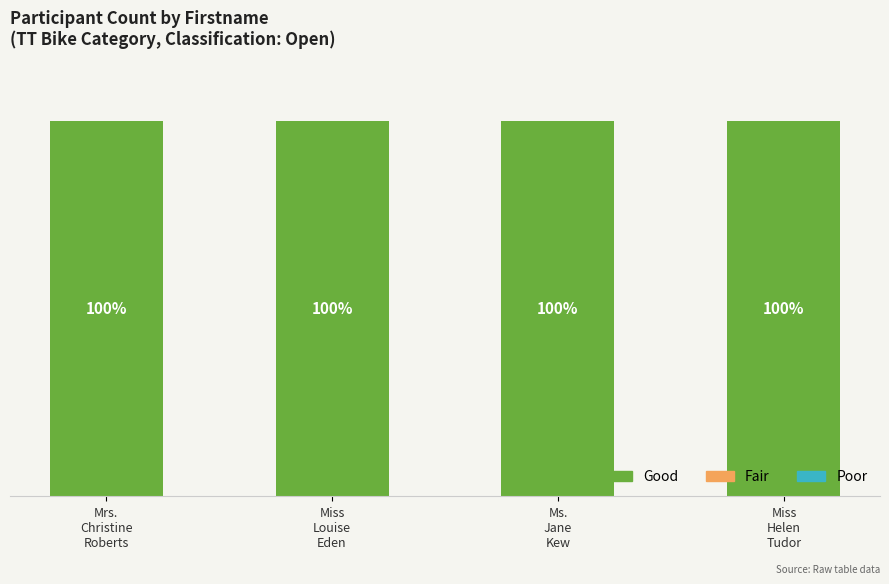

The Good series shows 2 at Ms.
Jane
Kew. True or false?

False